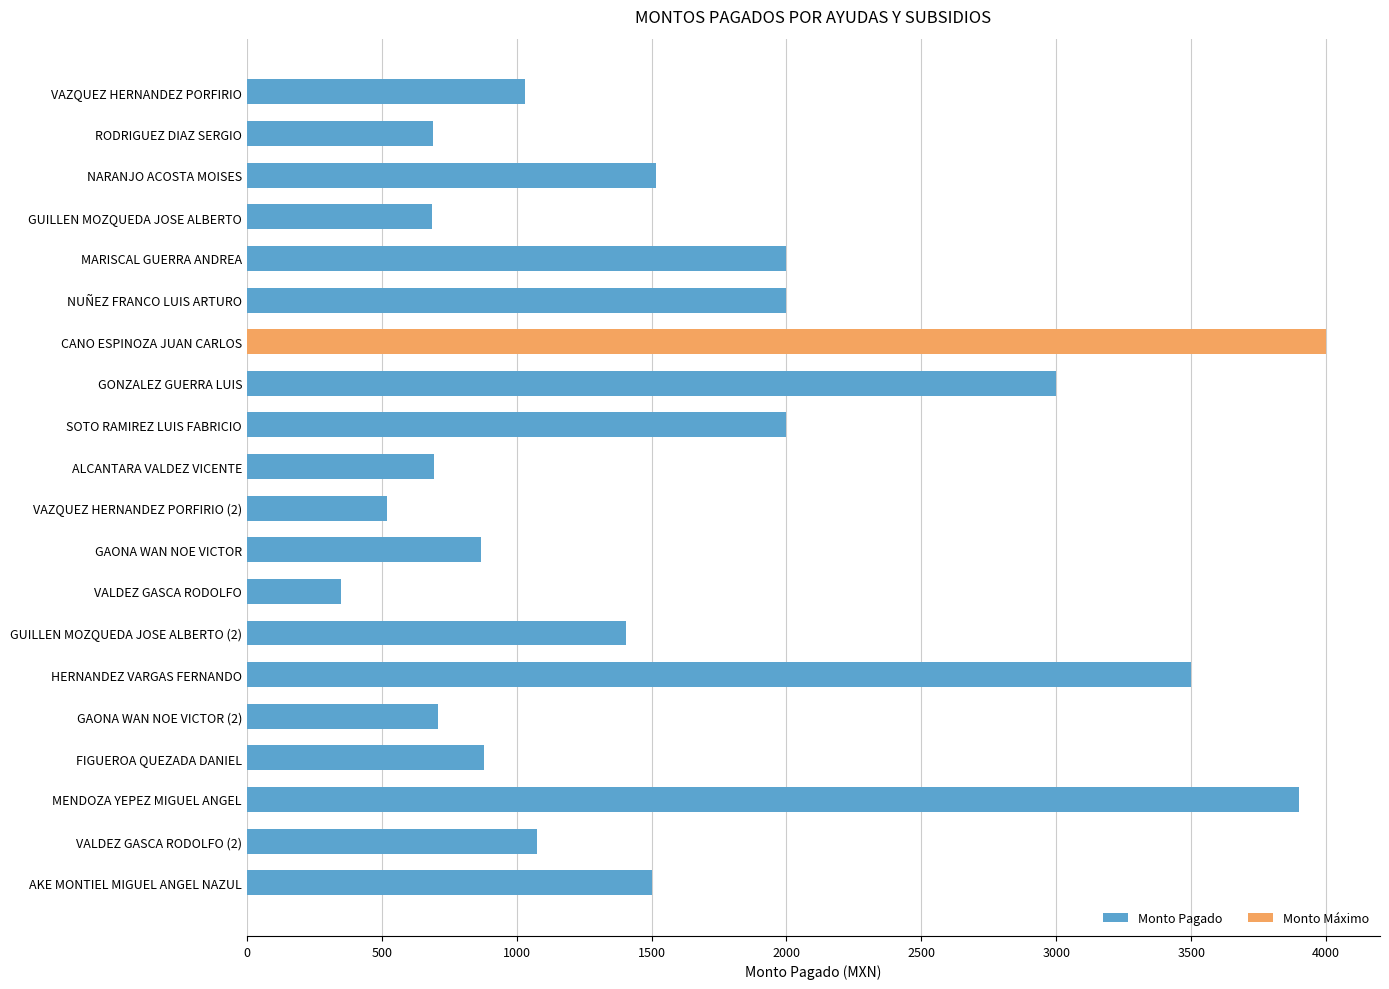

What is the label of the 12th bar from the bottom?

SOTO RAMIREZ LUIS FABRICIO